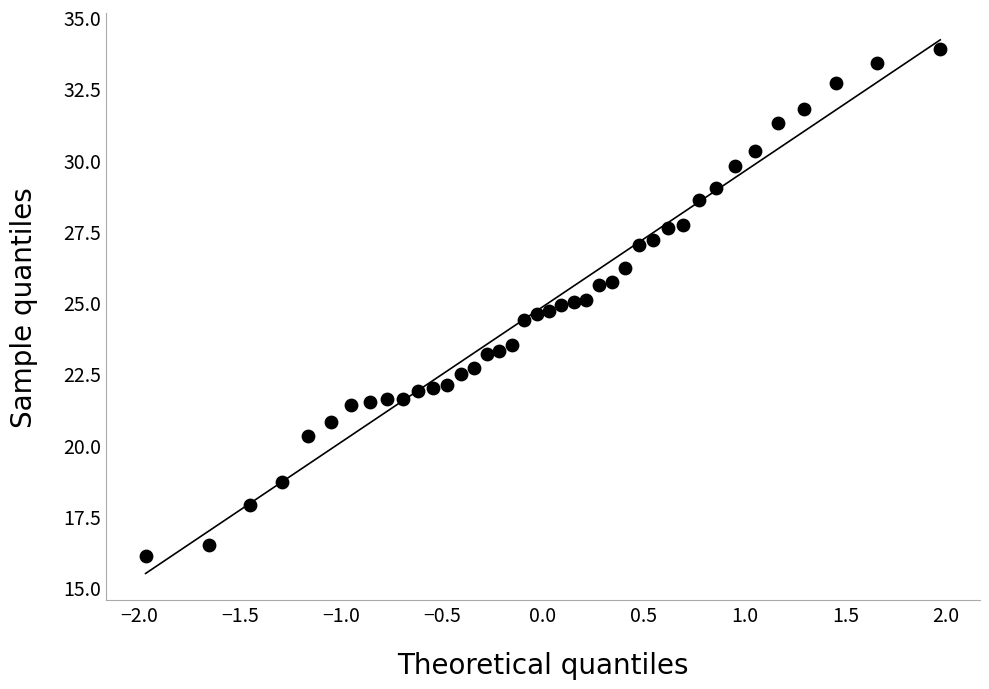

What is the range of X values (max minus min)?

3.9